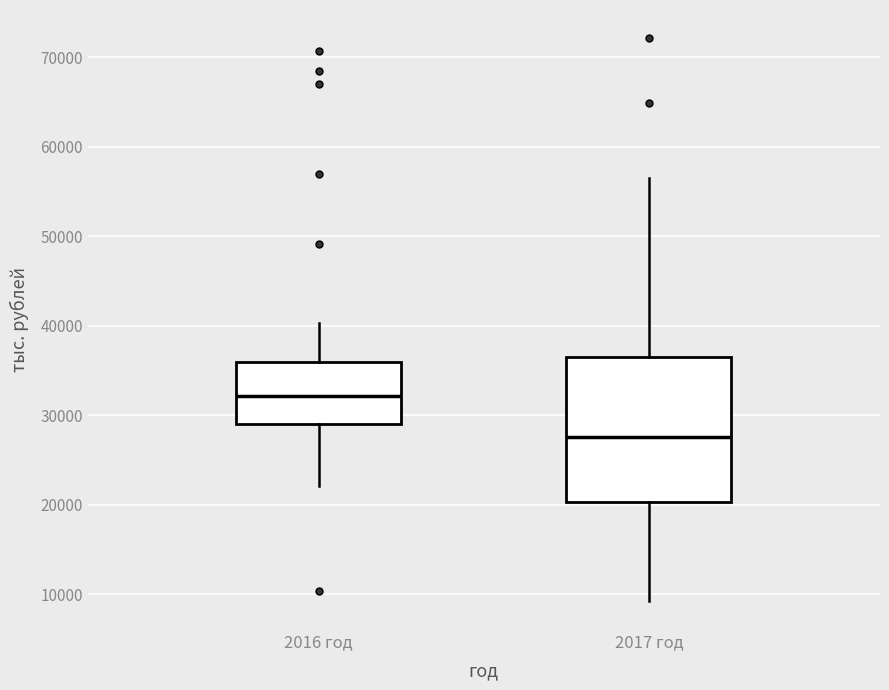

Reading left to right, read every box against the y-axis: the position of its median line, the range the box covers, and the ends of its whiskers. The values are not printed on the chart, so give them approximately, as read against the axis.

2016 год: median 32000, box 29000 to 36000, whiskers 22000 to 40000
2017 год: median 28000, box 20000 to 37000, whiskers 9000 to 56000